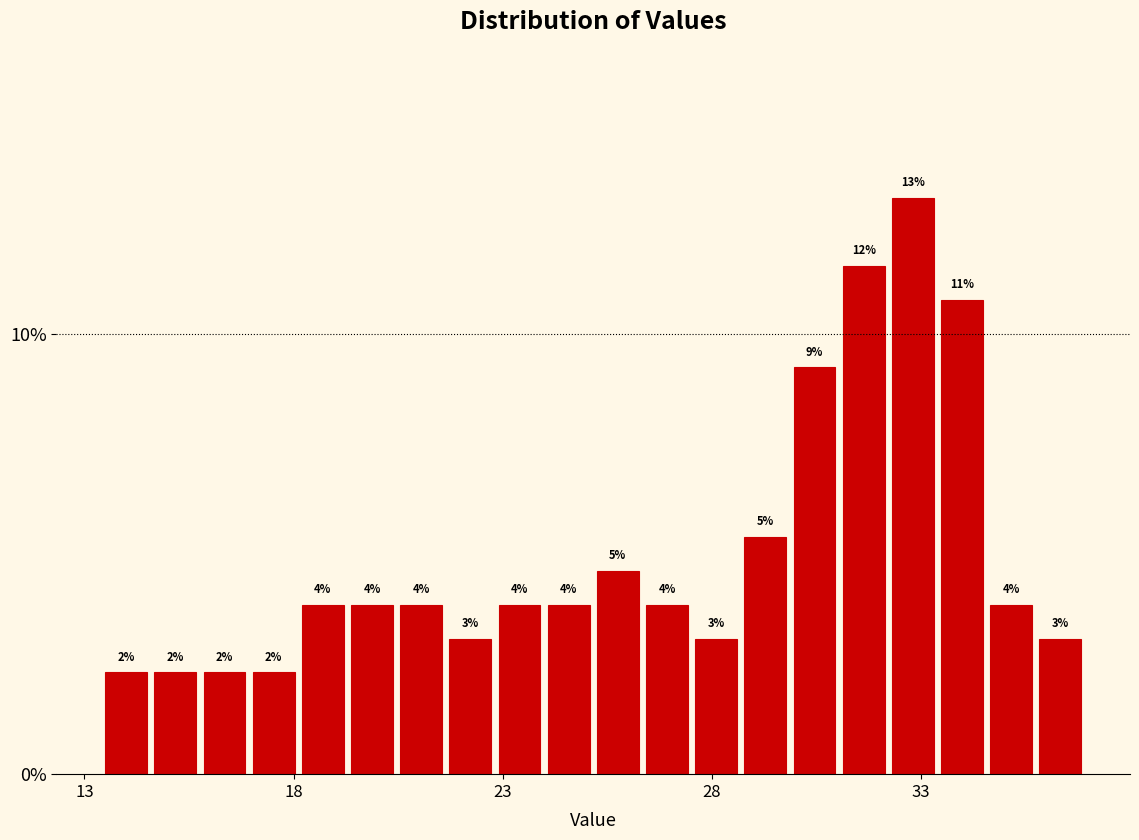

Around what value on the x-axis is the tallest bar? Give the approximate position of its centre, as read against the axis.

33.0